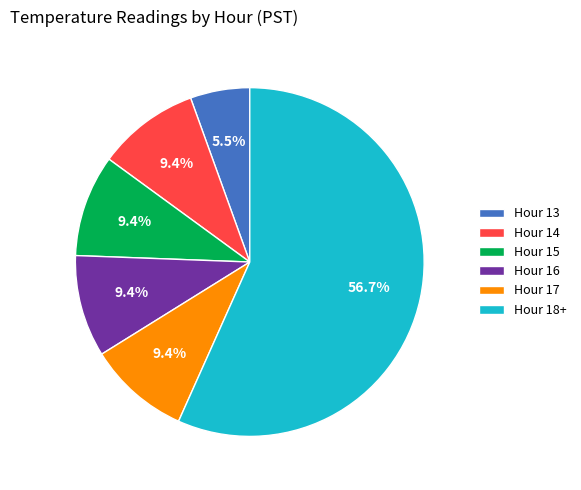

What is the majority slice?

Hour 18+